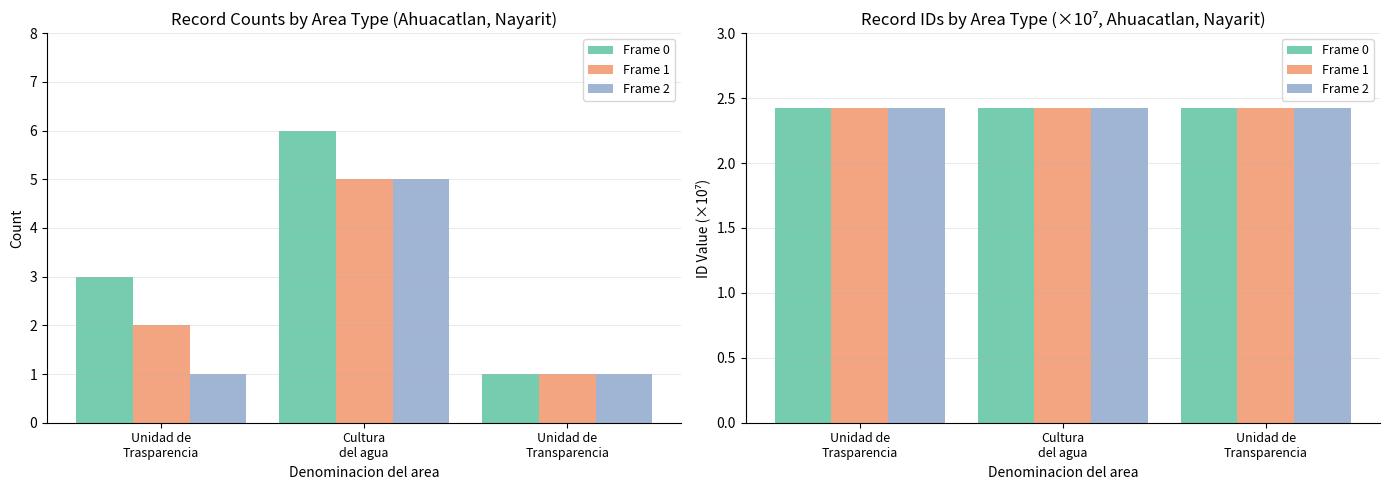

Is it true that Frame 2 equals 2.4 at Cultura
del agua?

True